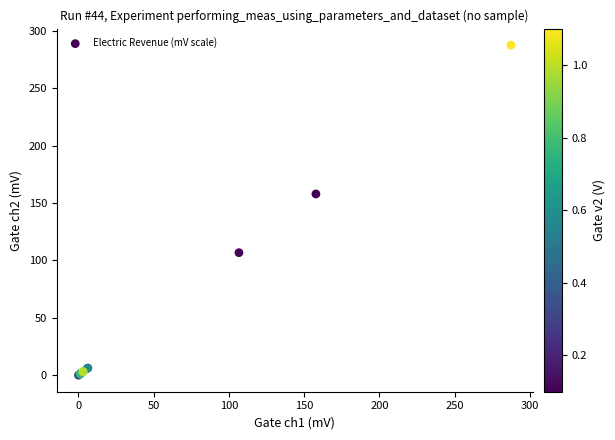

What Y value in the scatter plot is closest to 143?

157.8